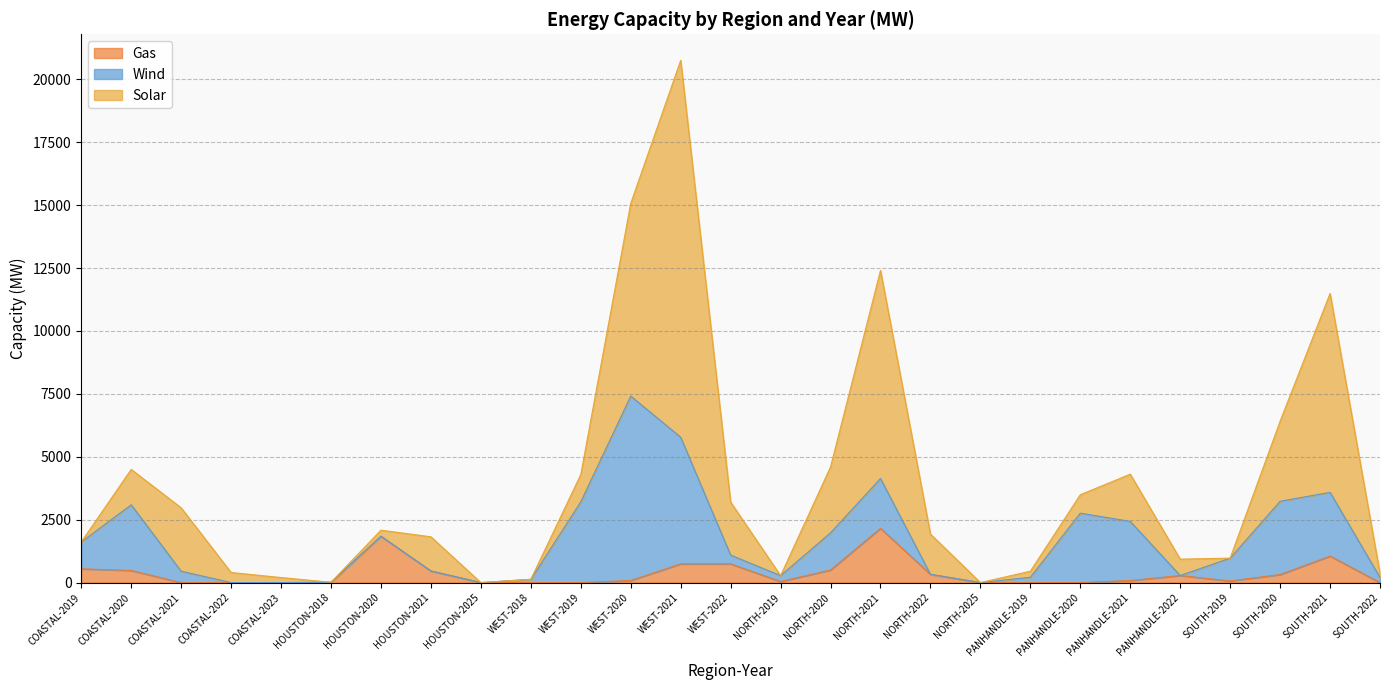

How many intersections are there between Wind and Solar?

9